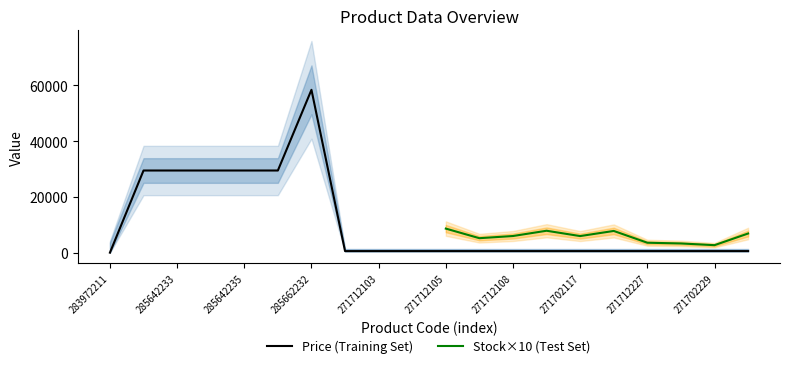

True or false: Stock and Add. Price cross at least once.

False